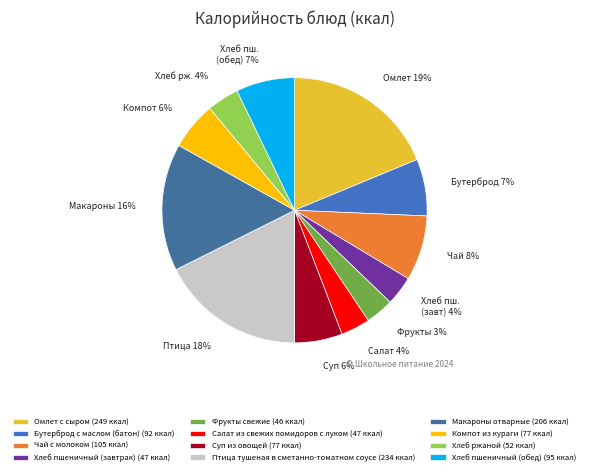

Is there any slice that represents more than half of the pie?

No